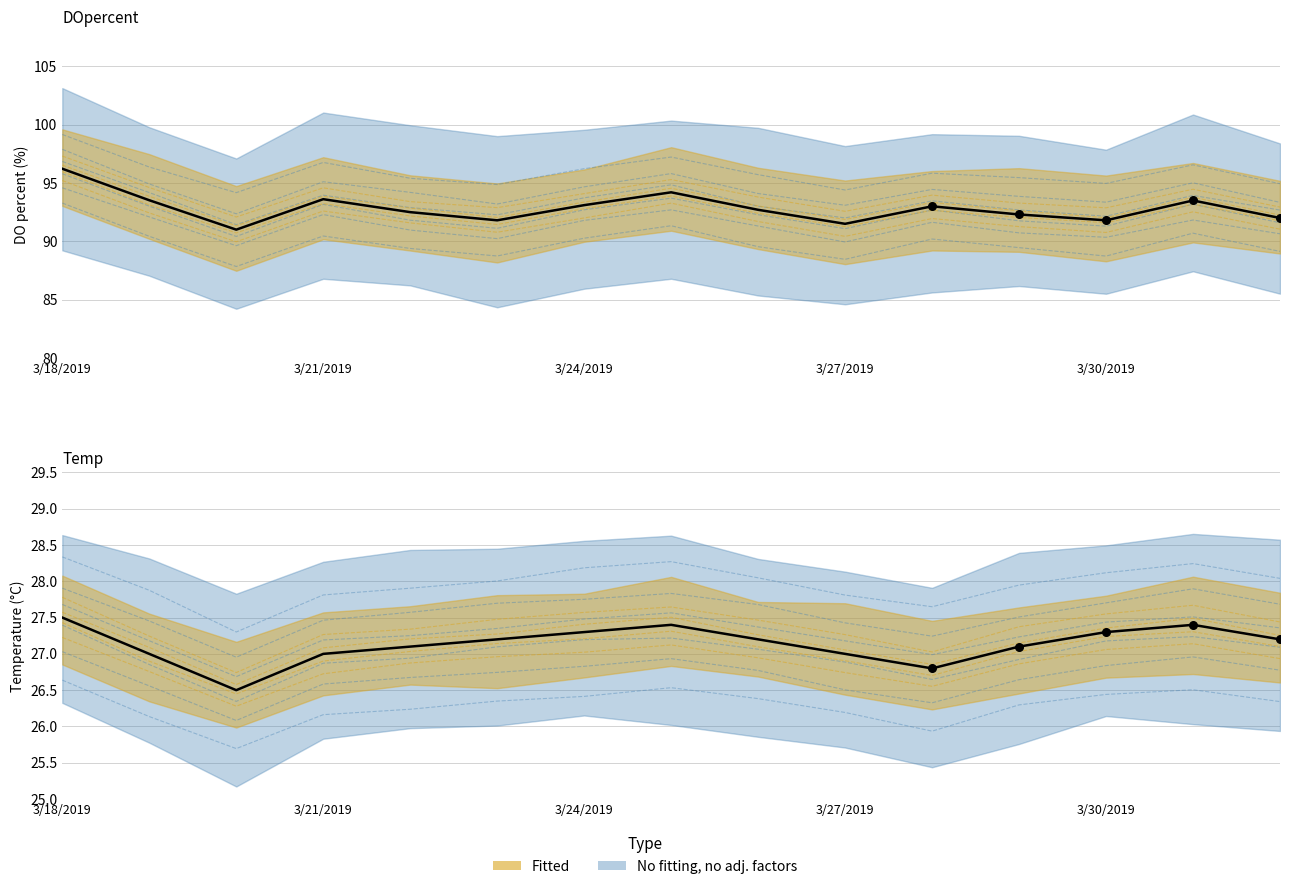

Which series has the widest spread of Y values?

DOpercent